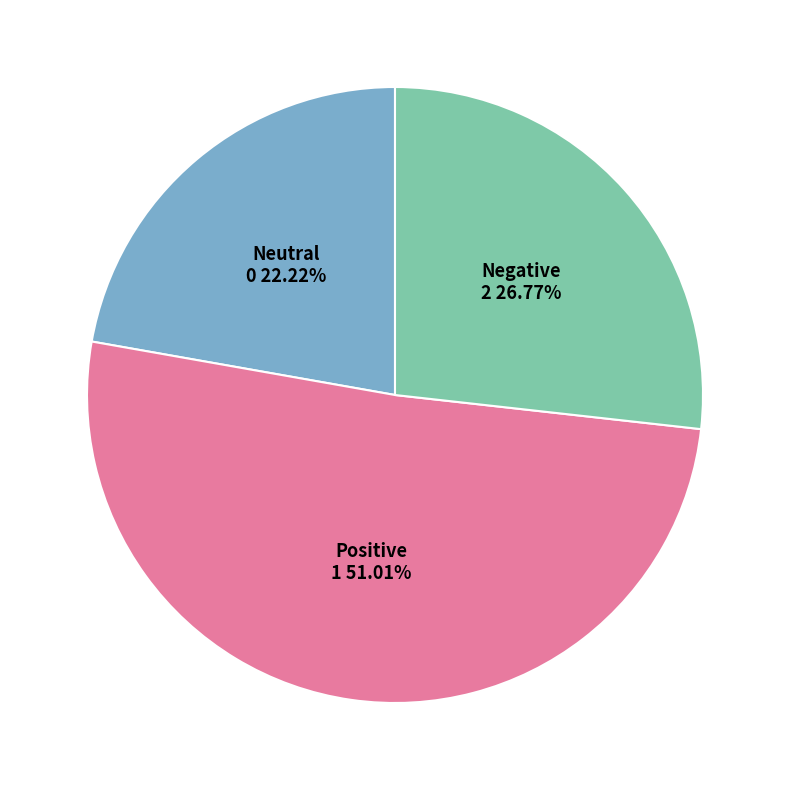

How many slices are in this pie chart?

3